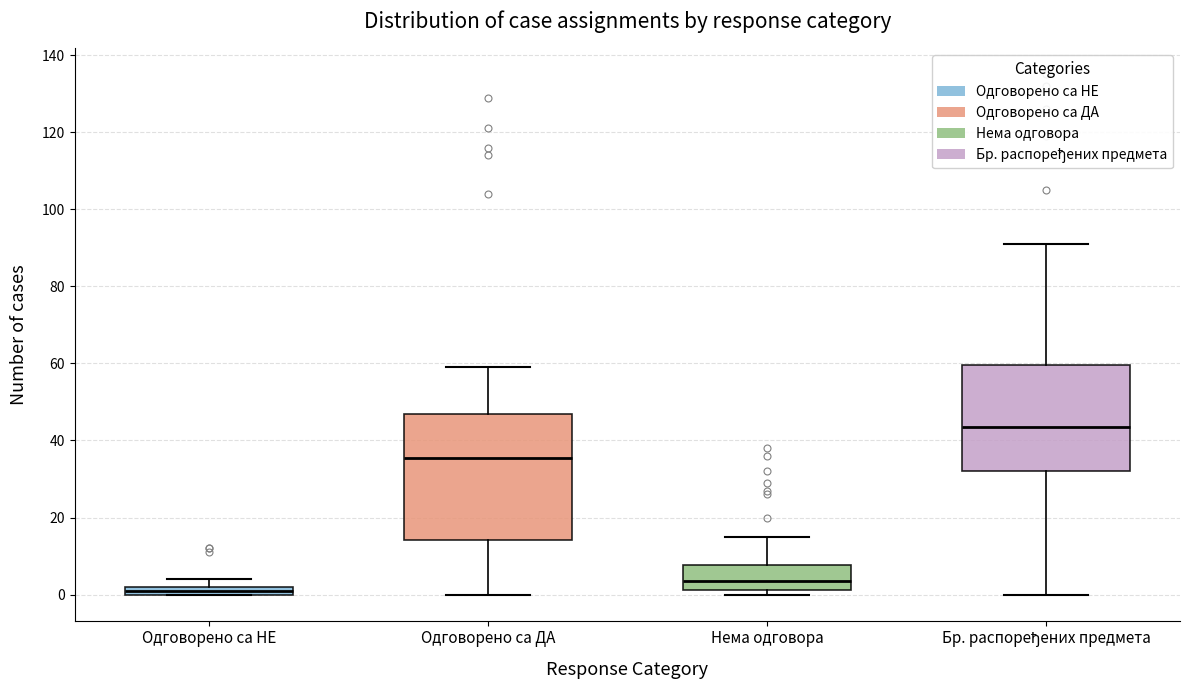

Where is the lower edge of the box for Бр. распоређених предмета on the y-axis? The values are not printed on the chart, so give them approximately, as read against the axis.

32